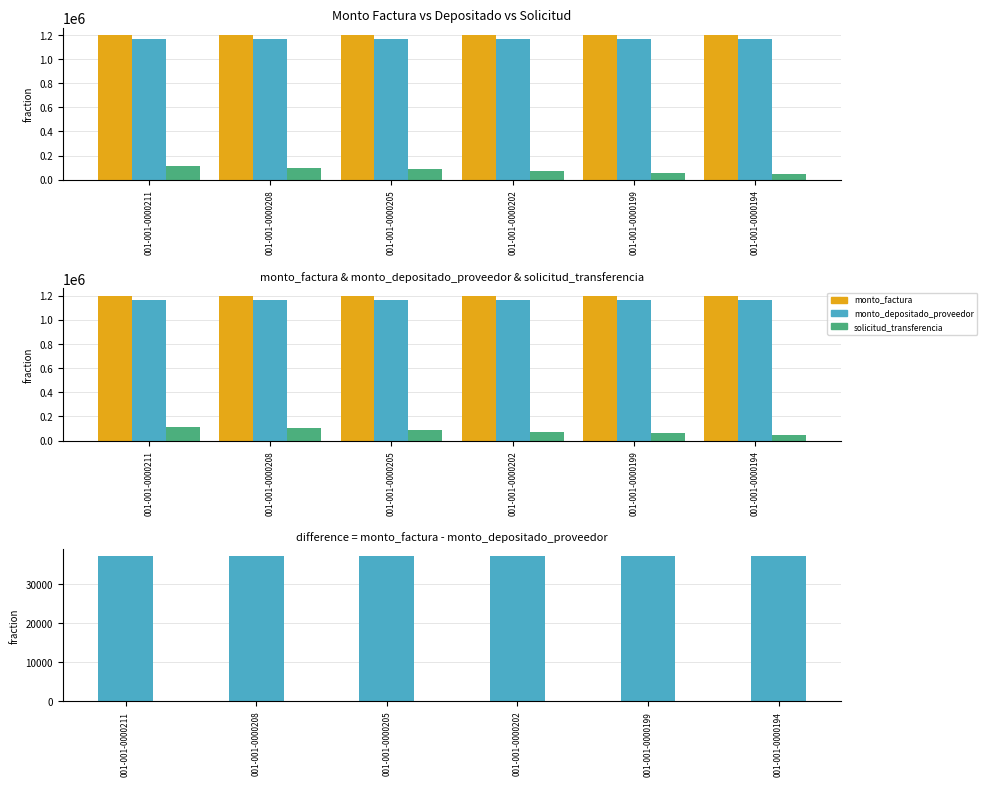

The difference (factura - depositado) series shows 14776 at 001-001-0000208. True or false?

False